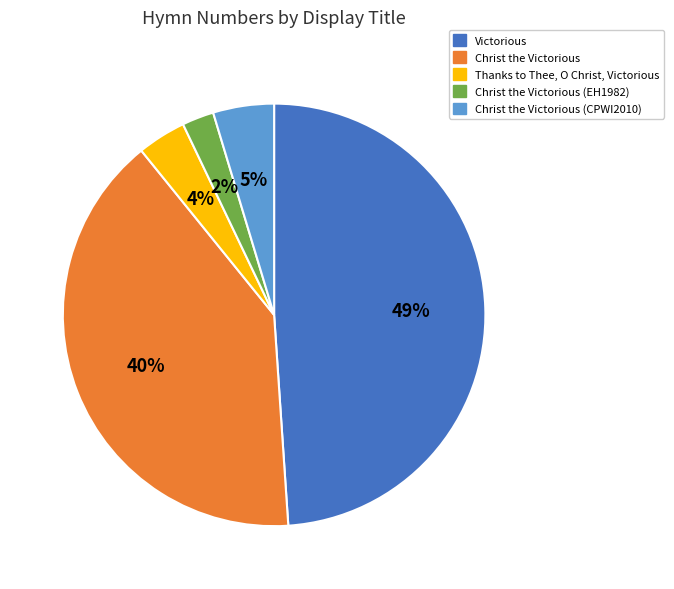

How many slices are in this pie chart?

5